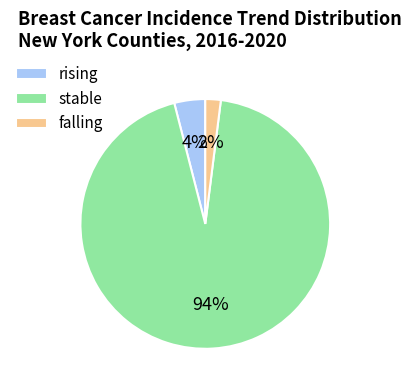

To the nearest percent, what is the difference between the rising and falling slice percentages?

2%